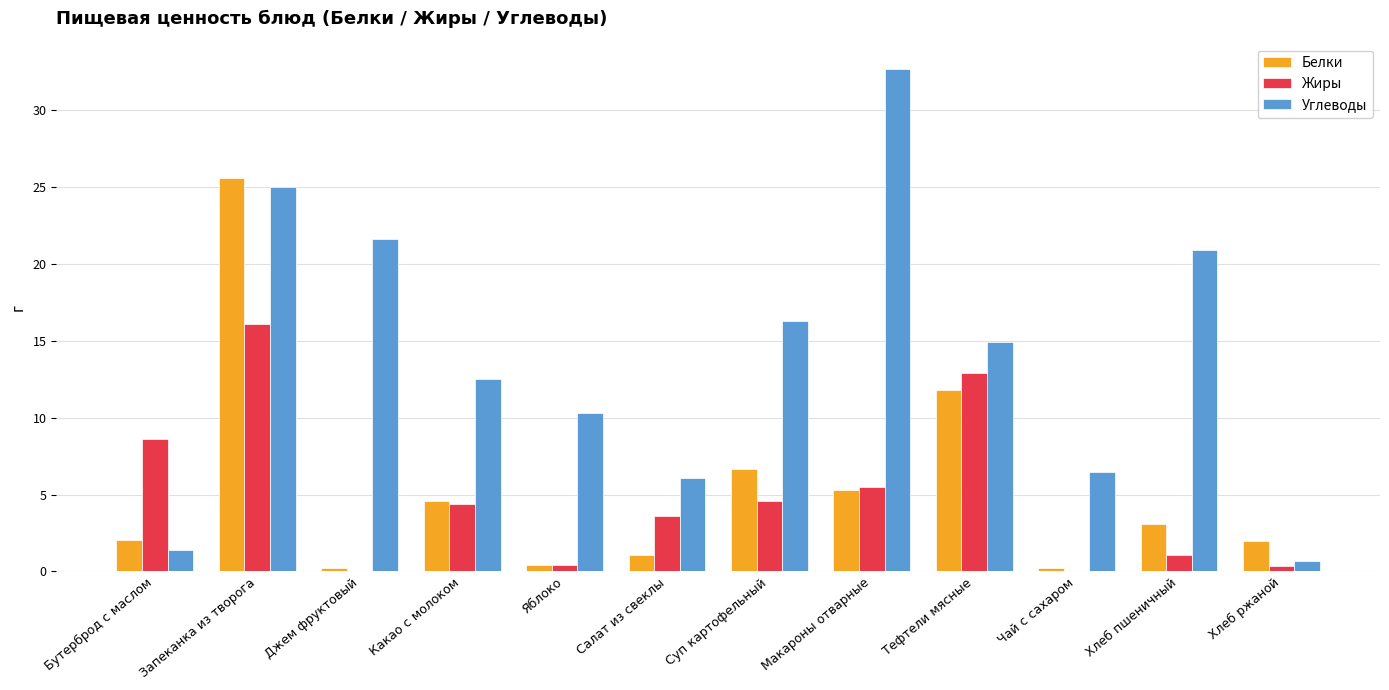

Between Салат из свеклы and Макароны отварные, which series saw the biggest shift?

Углеводы